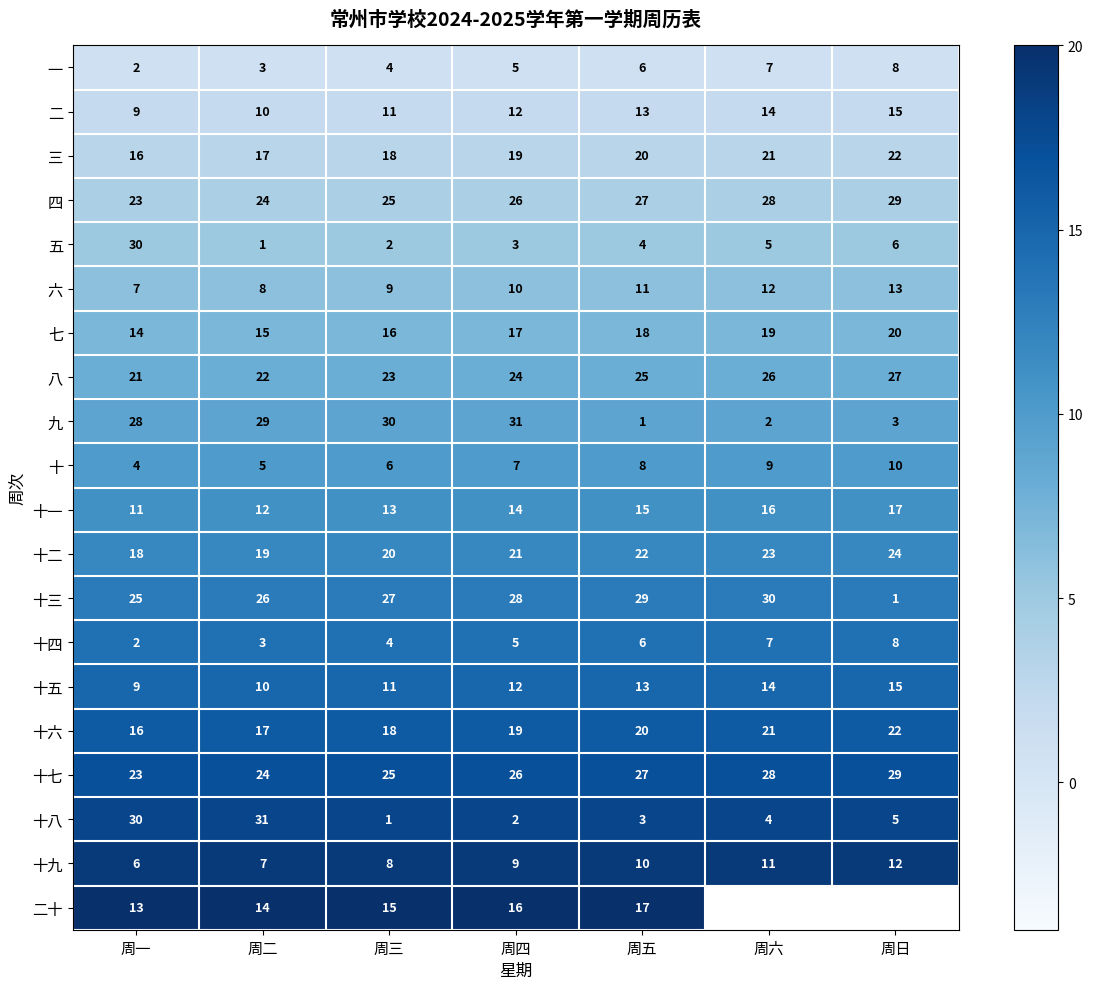

List the labels in order of 八 value, smallest first.

周一, 周二, 周三, 周四, 周五, 周六, 周日